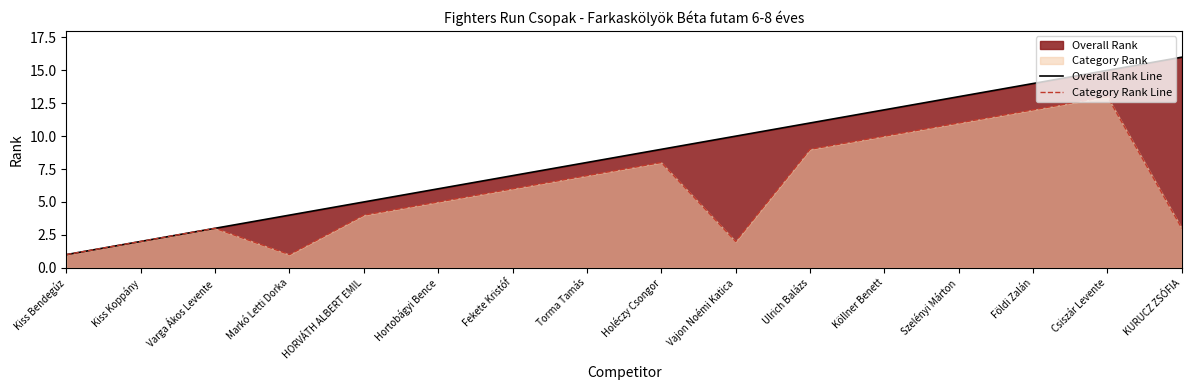

How many distinct data groups are displayed?

2